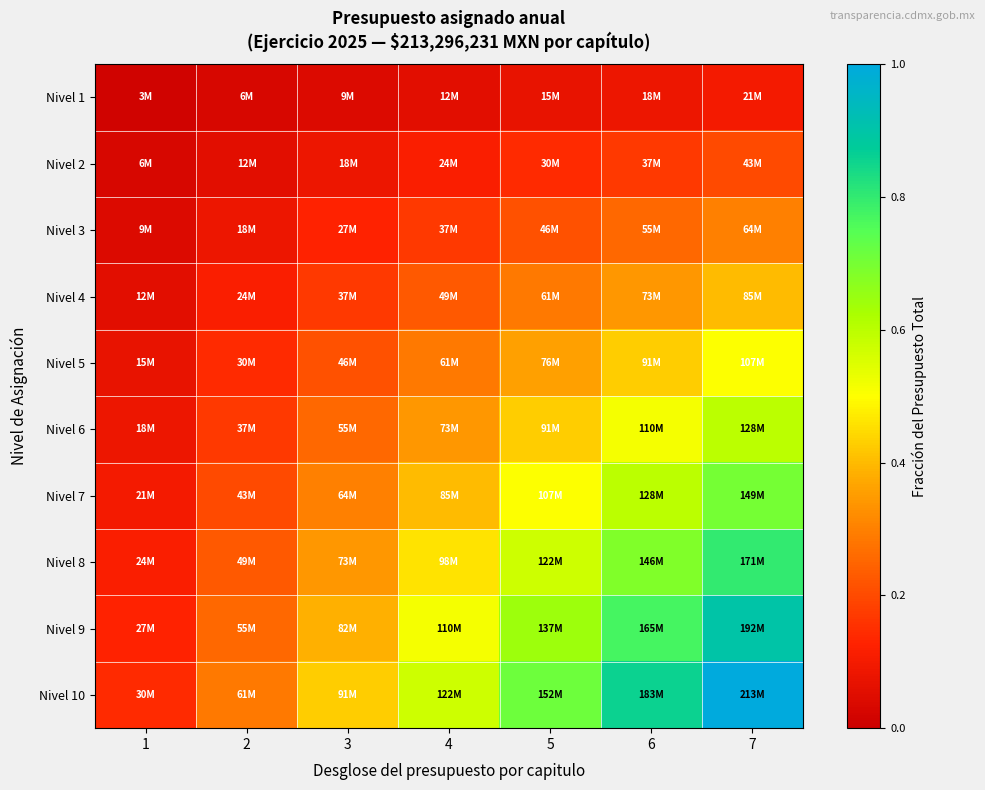

List the series in order of their peak value, lowest first.

Nivel 1, Nivel 2, Nivel 3, Nivel 4, Nivel 5, Nivel 6, Nivel 7, Nivel 8, Nivel 9, Nivel 10